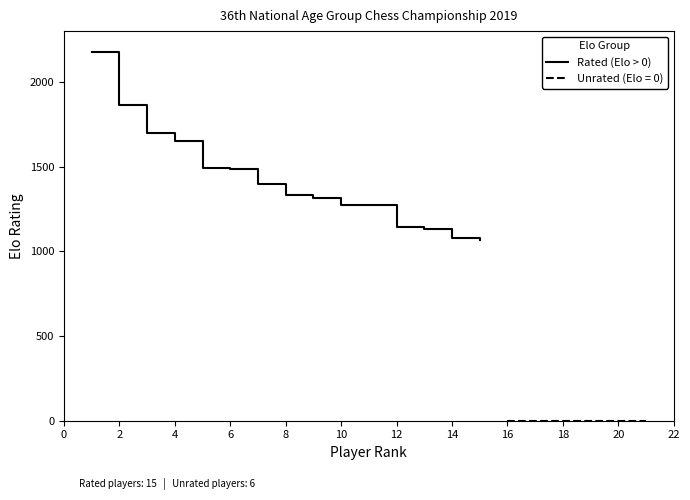

What is the lowest value of the Rated (Elo > 0) series?

1066